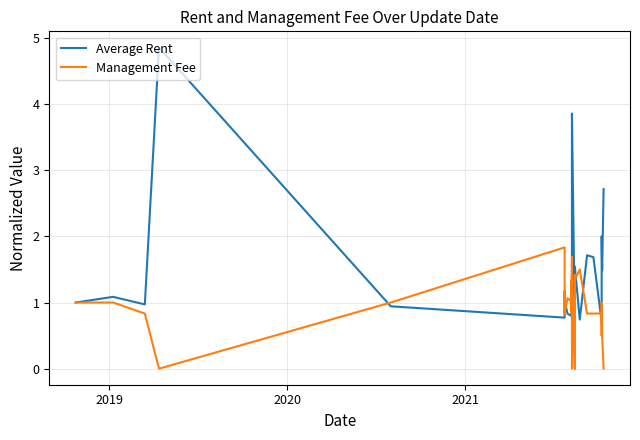

What is the maximum value for Average Rent?

4.9